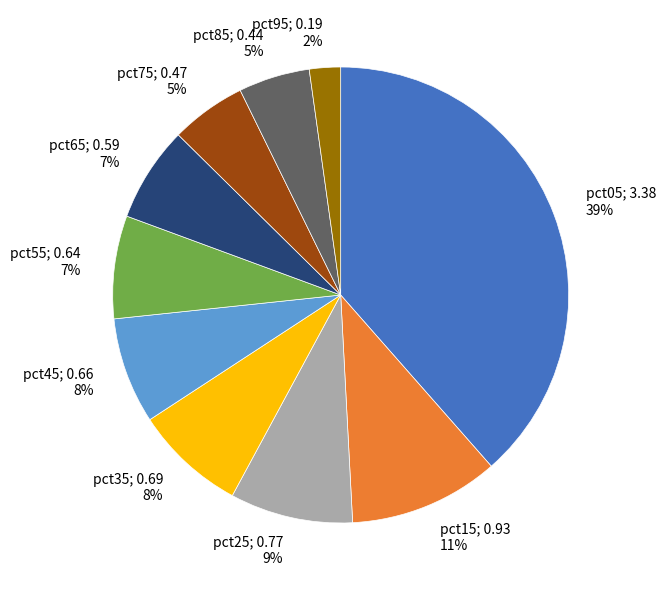

To the nearest percent, what is the average slice percentage?

10%